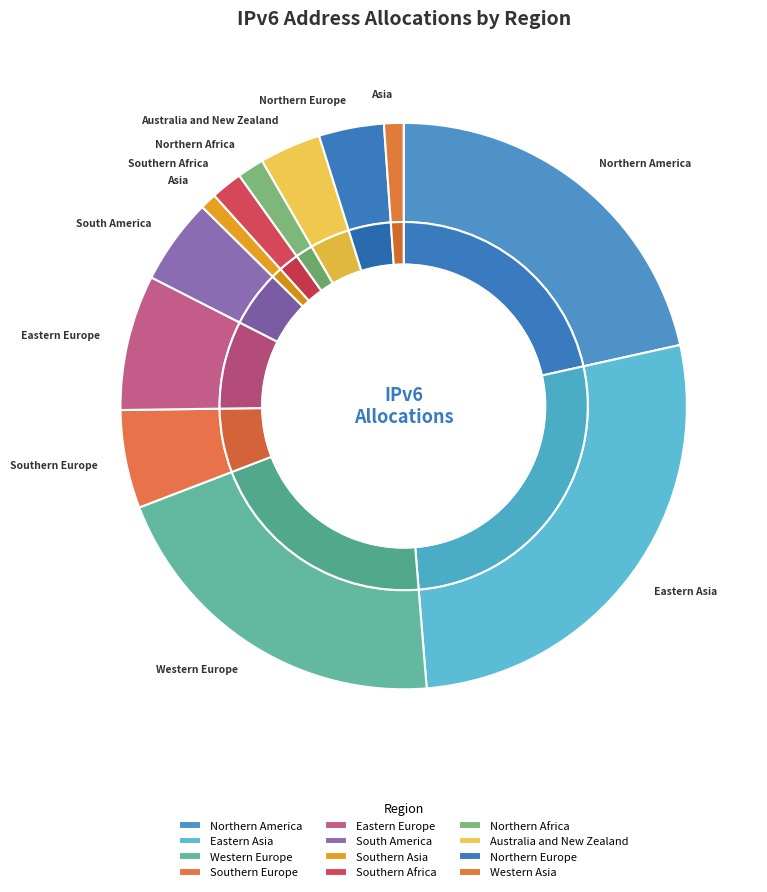

What is the total percentage of Southern Europe and Eastern Europe?

13.3%